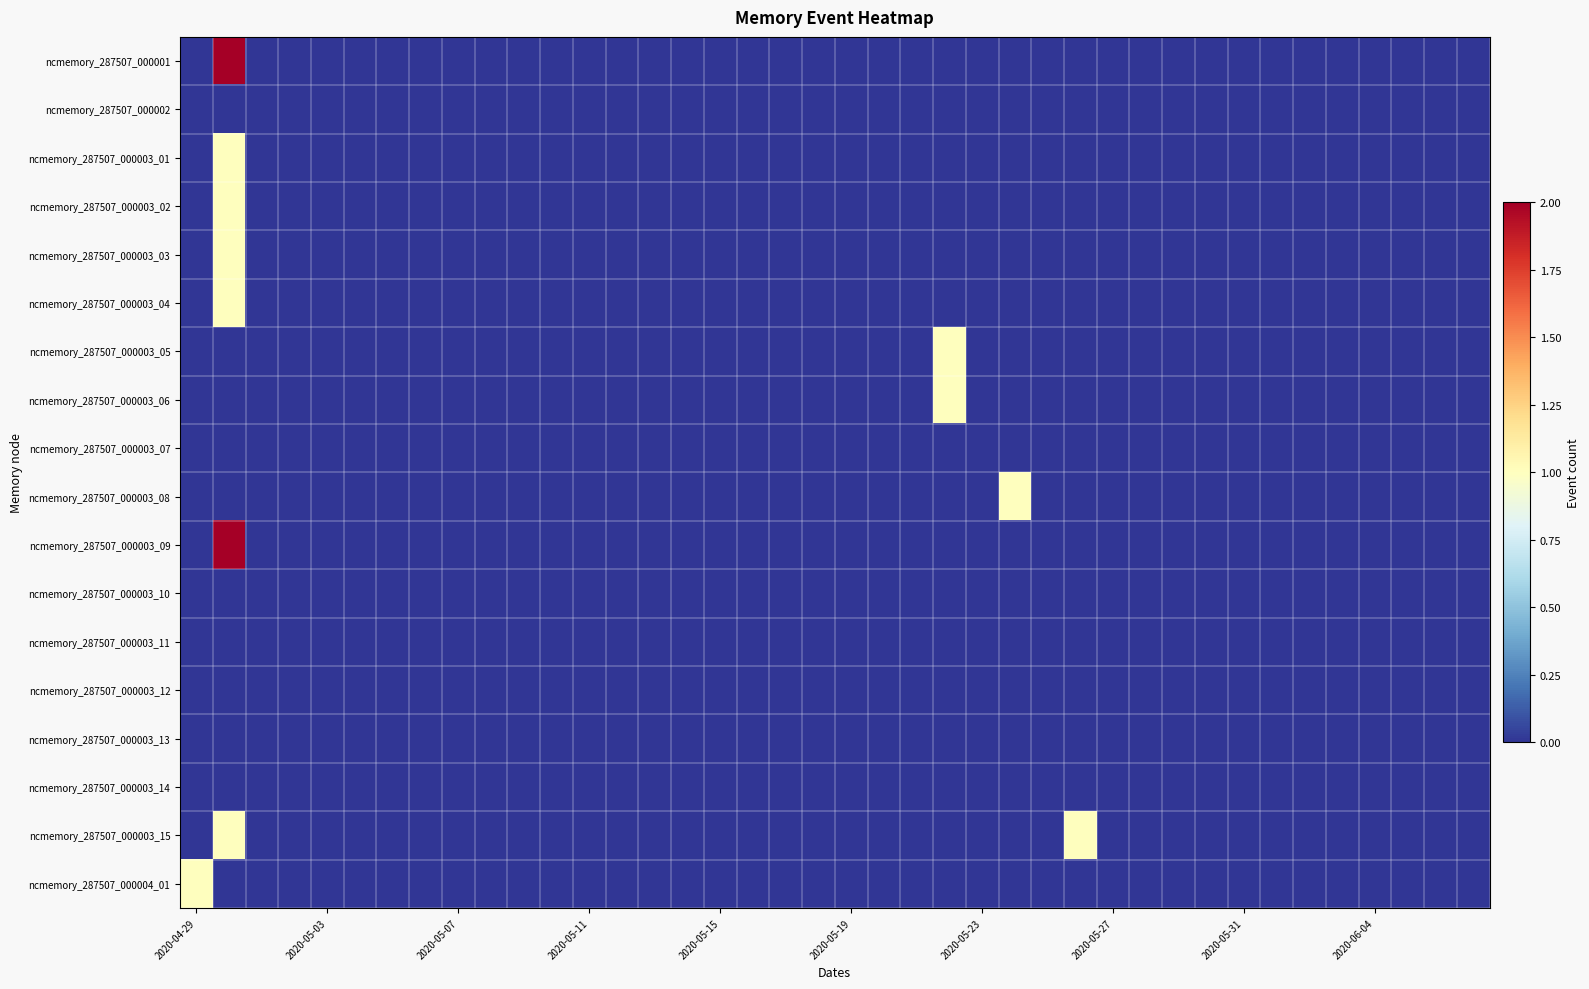

Which series has the largest total across all categories?

ncmemory_287507_000001